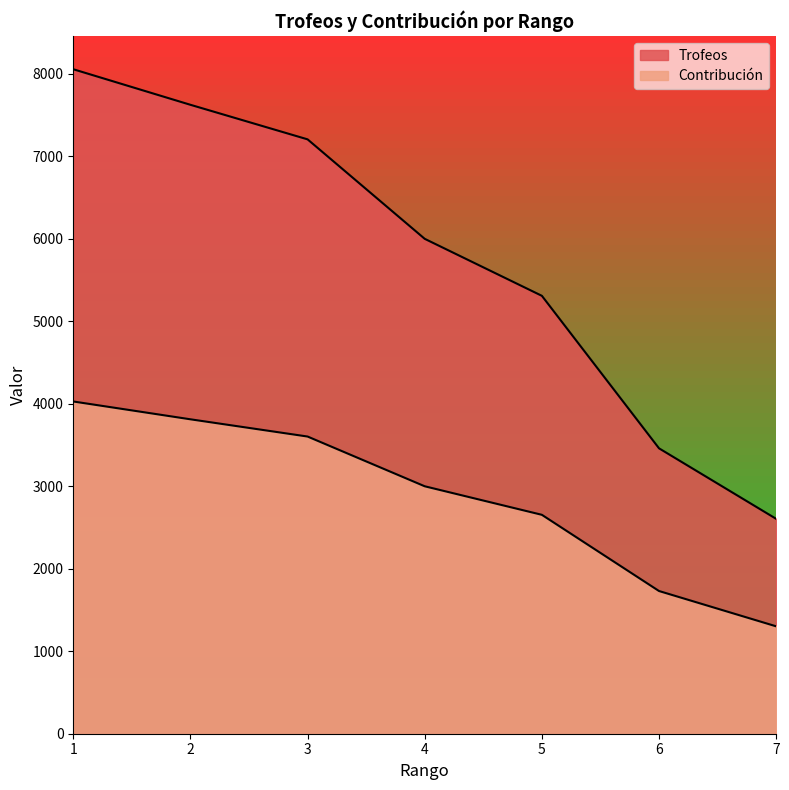

Reading left to right, list all the values displayed in this chart.

Trofeos: 8056	7625	7206	6000	5309	3460	2605
Contribución: 4028	3812	3603	3000	2654	1730	1302